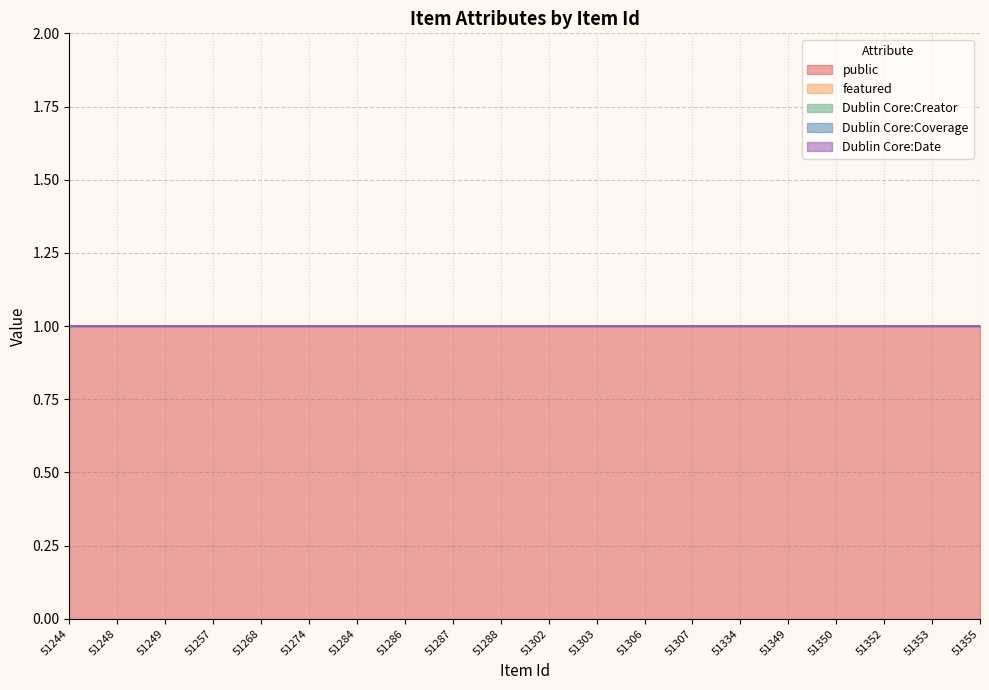

How many lines are shown in the chart?

5